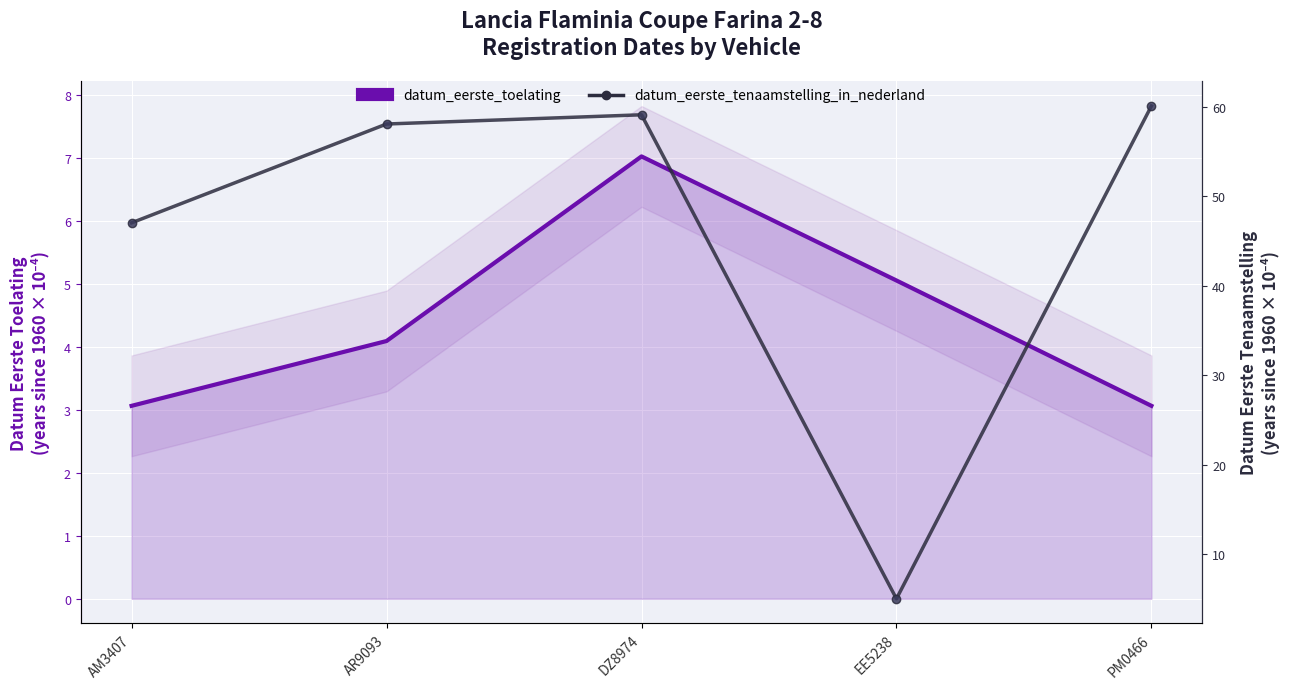

What position from the left is AM3407?

1